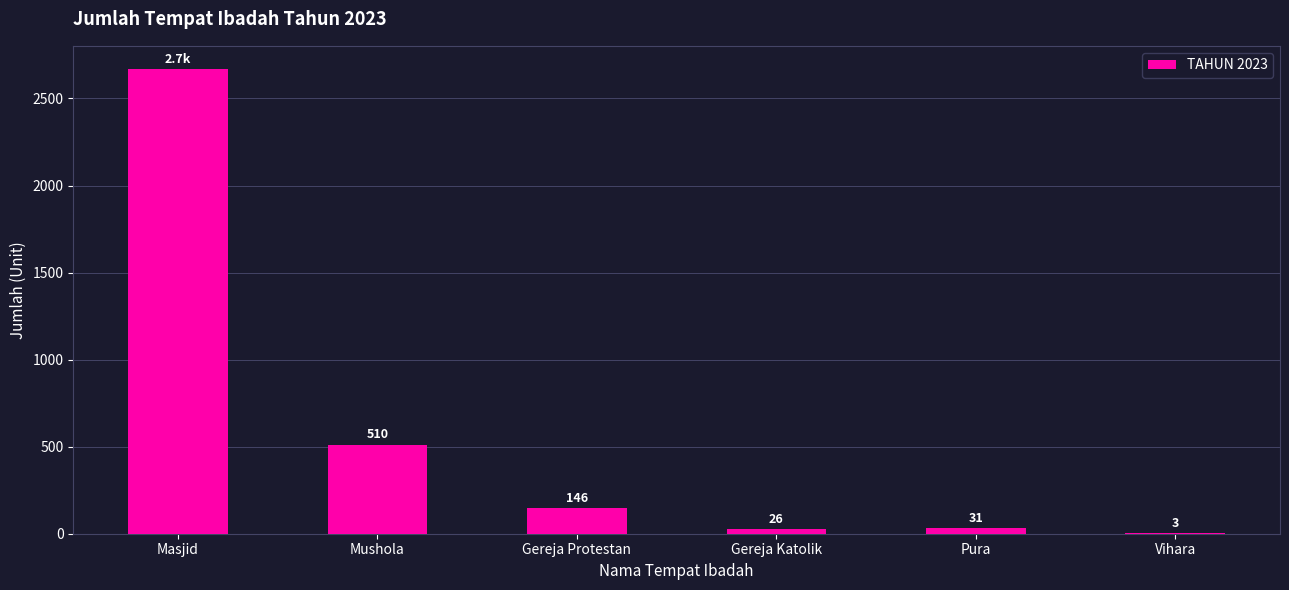

Reading left to right, what are all the values shown in this chart?

Masjid=2669	Mushola=510	Gereja Protestan=146	Gereja Katolik=26	Pura=31	Vihara=3